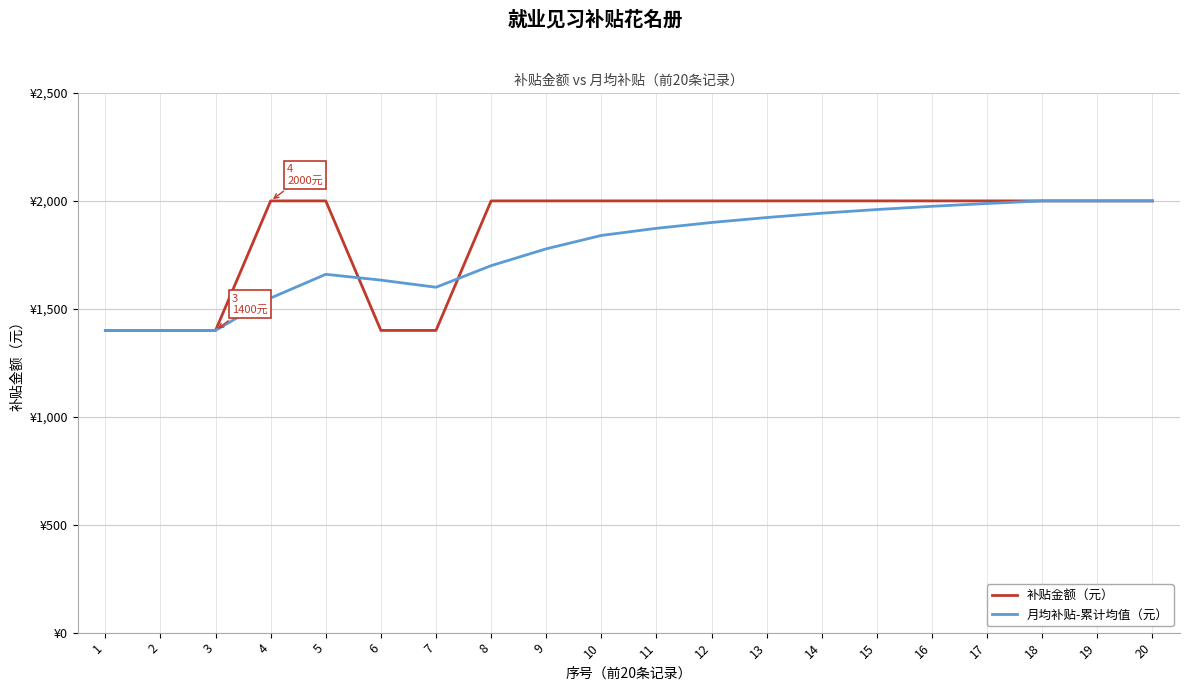

Reading left to right, extract all data points from this chart.

补贴金额（元）: 1400	1400	1400	2000	2000	1400	1400	2000	2000	2000	2000	2000	2000	2000	2000	2000	2000	2000	2000	2000
月均补贴-累计均值（元）: 1400	1400	1400	1550	1660	1633	1600	1700	1778	1840	1873	1900	1923	1943	1960	1975	1988	2000	2000	2000